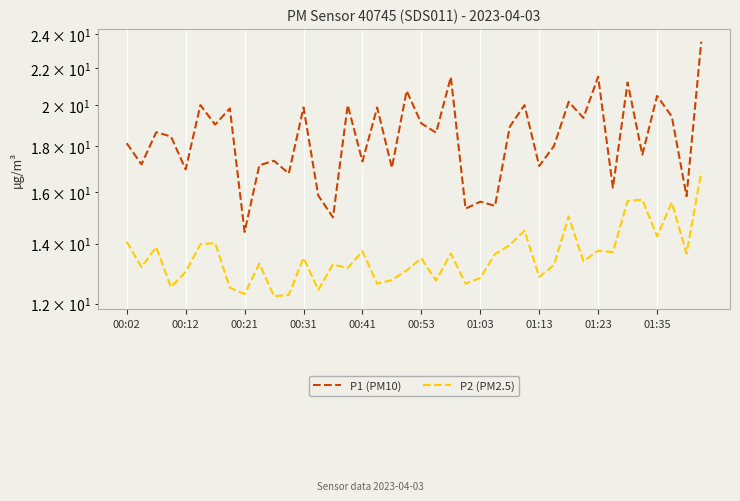

Reading left to right, extract all data points from this chart.

P1 (PM10): 18.1	17.2	18.6	18.4	16.9	20.0	19.0	19.8	14.4	17.1	17.3	16.8	19.9	15.8	15.0	20.0	17.3	19.9	17.0	20.8	19.1	18.6	21.5	15.3	15.6	15.4	18.9	20.0	17.1	18.0	20.2	19.4	21.5	16.2	21.2	17.6	20.5	19.4	15.8	23.6
P2 (PM2.5): 14.1	13.2	13.9	12.5	13.0	14.0	14.0	12.5	12.3	13.3	12.2	12.3	13.5	12.4	13.3	13.2	13.7	12.6	12.8	13.1	13.5	12.7	13.7	12.6	12.8	13.6	13.9	14.5	12.8	13.2	15.0	13.4	13.8	13.7	15.6	15.7	14.3	15.6	13.7	16.8